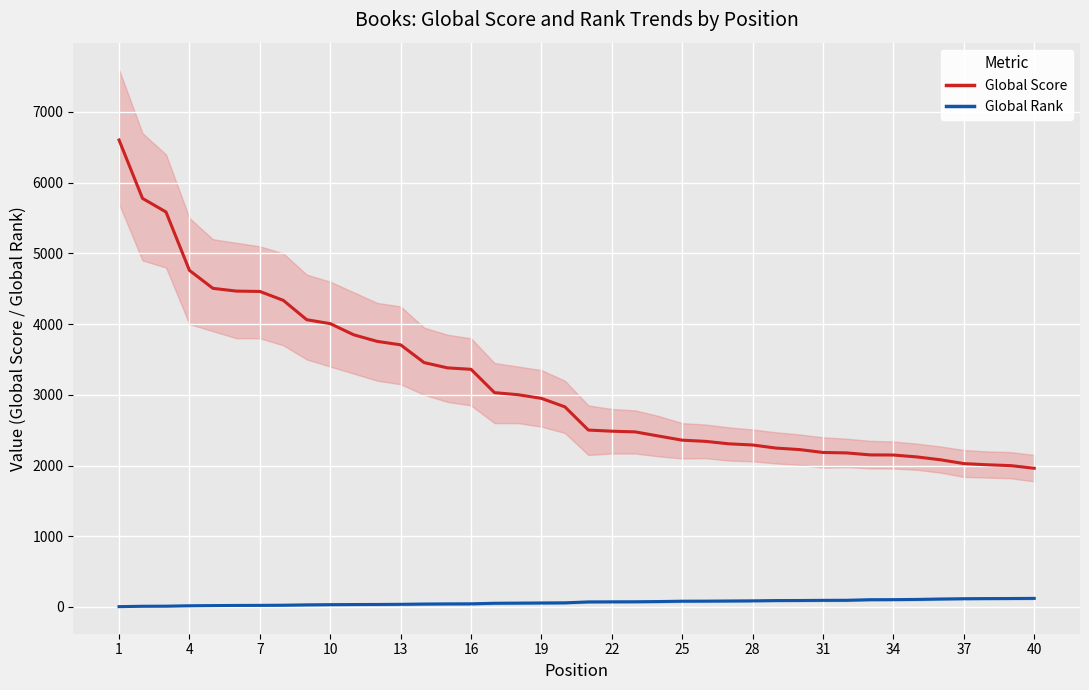

Which series has the largest range (max minus min)?

Global Score (trend)